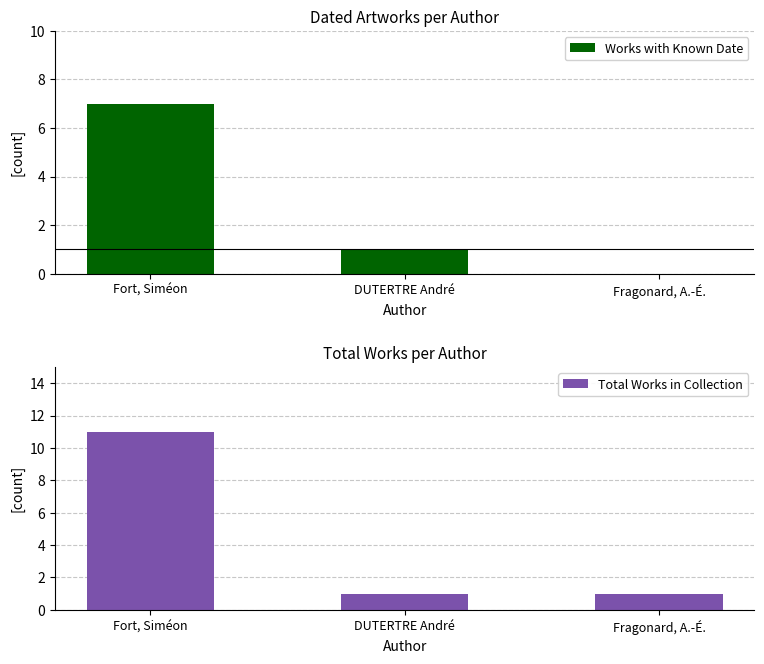

How many bars are there in each group?

2